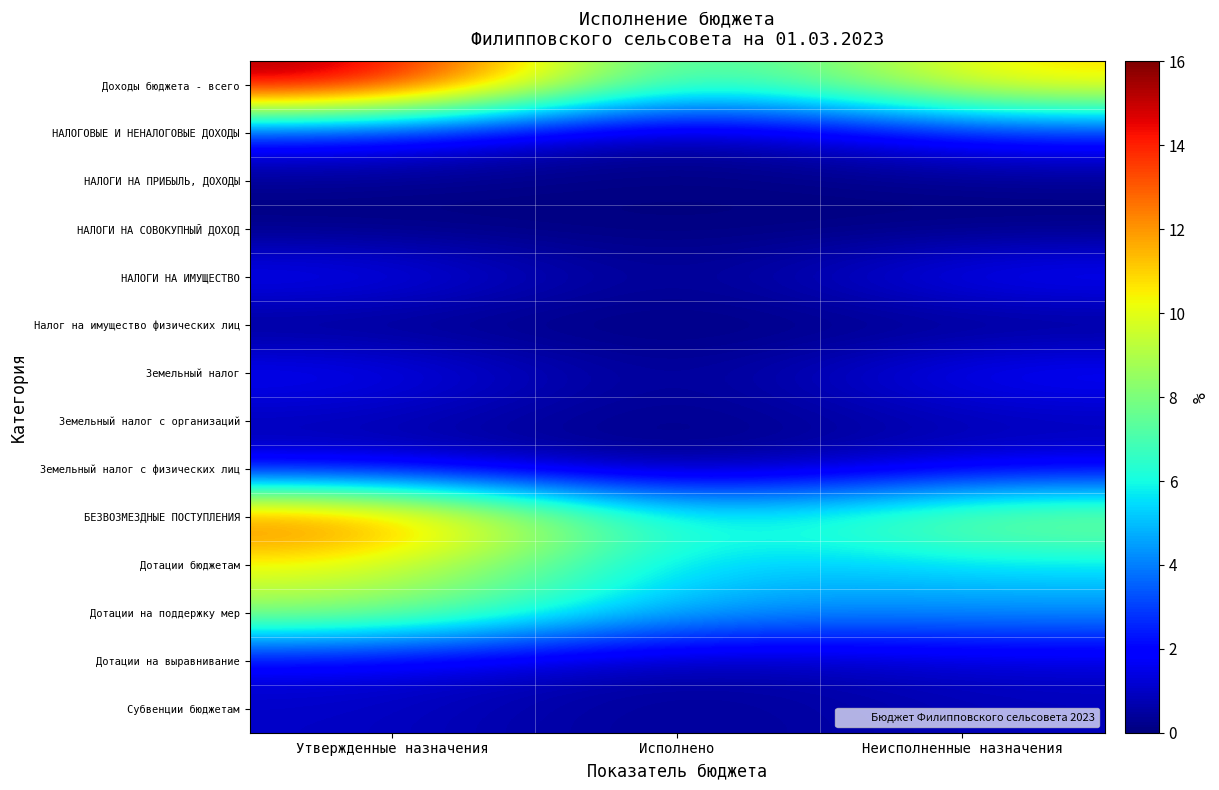

What is the maximum value shown in the chart?

16.0